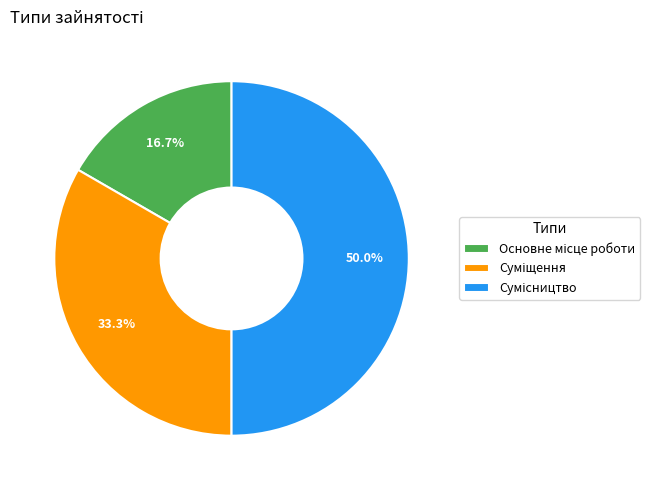

To the nearest percent, what is the difference between the largest and smallest slice percentages?

33%